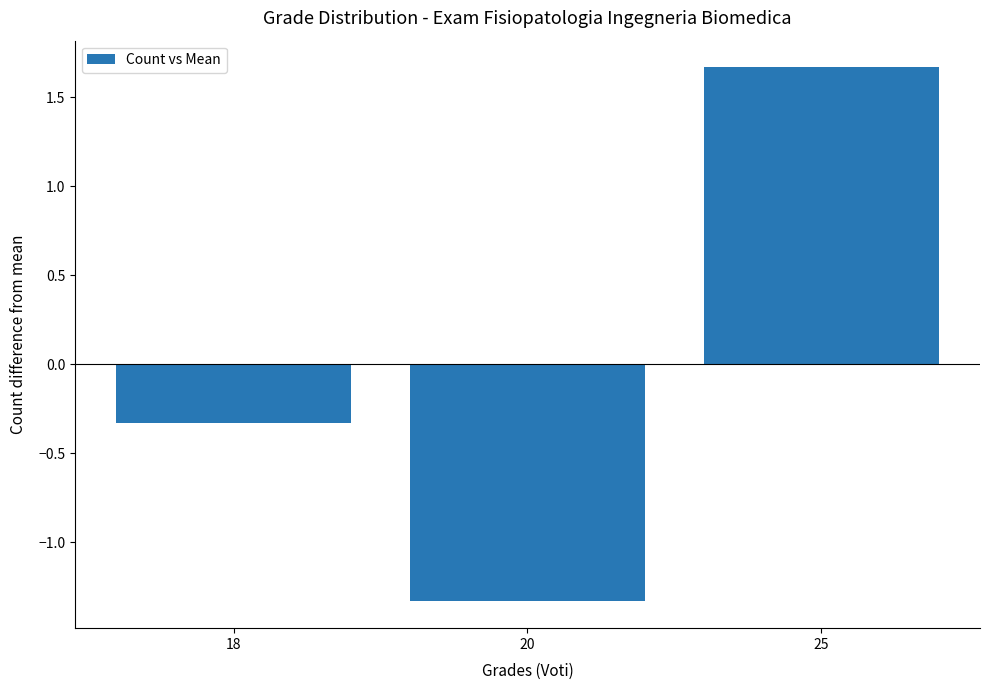

Count the number of values greater than 0.

1